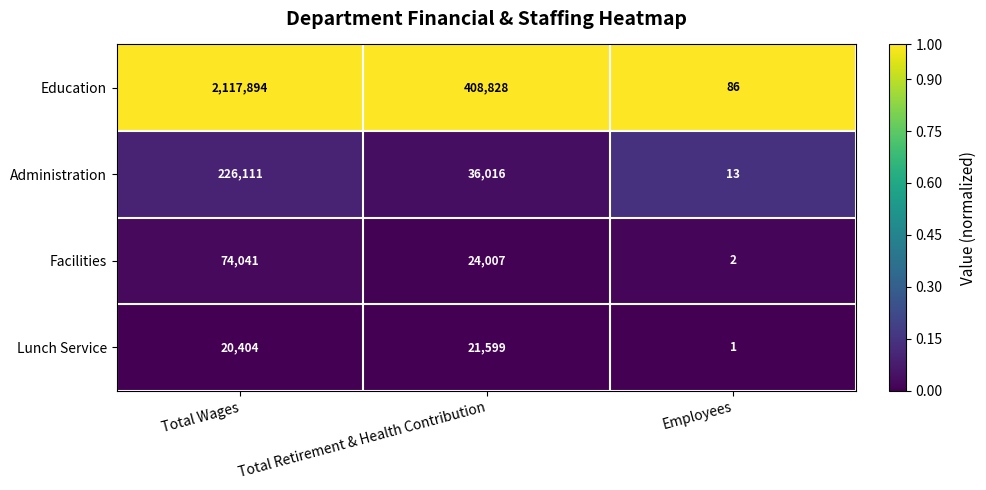

Which series changed the most between Total Wages and Employees?

Education